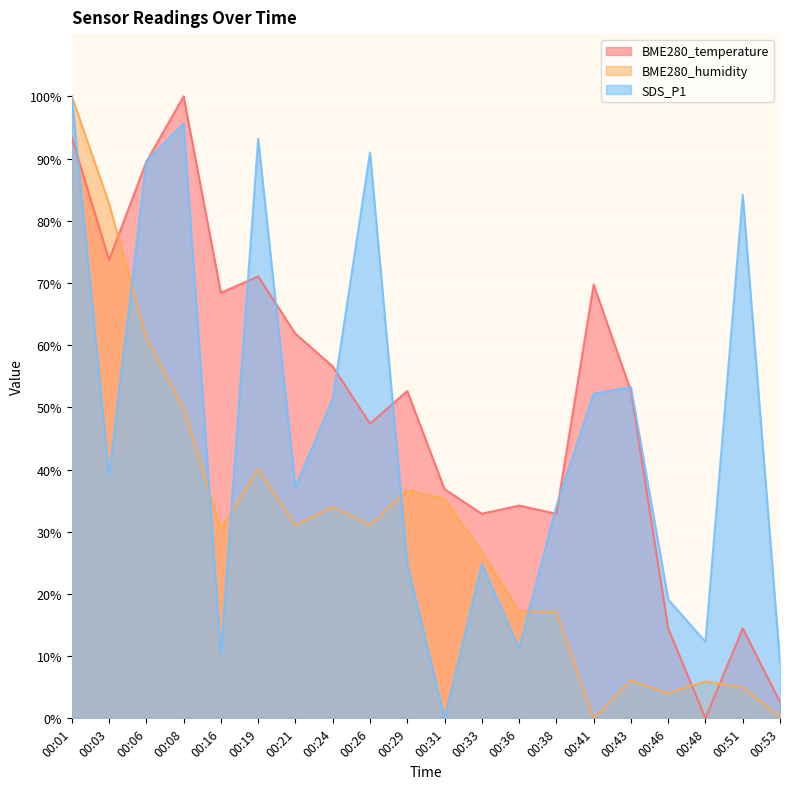

What is the difference between the maximum and minimum values in the BME280_humidity series?

100.0